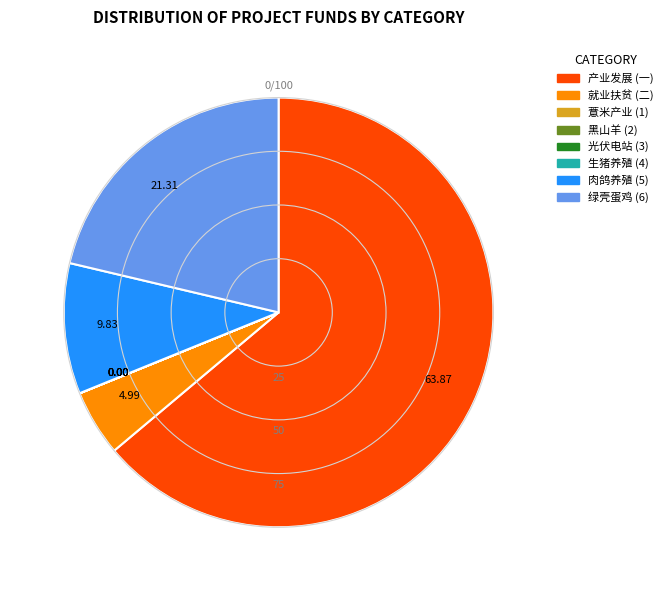

Is there any slice that represents more than half of the pie?

Yes